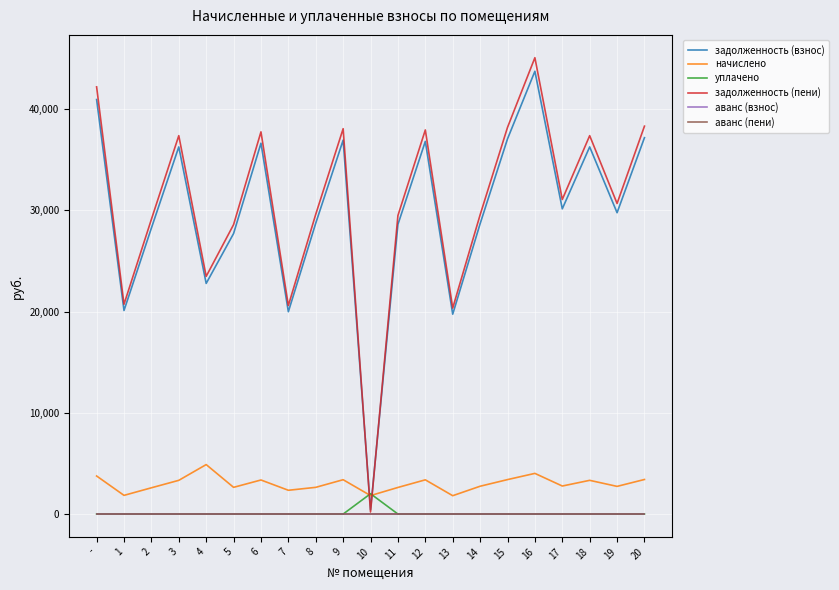

Is this an area chart (filled region under the line)?

No